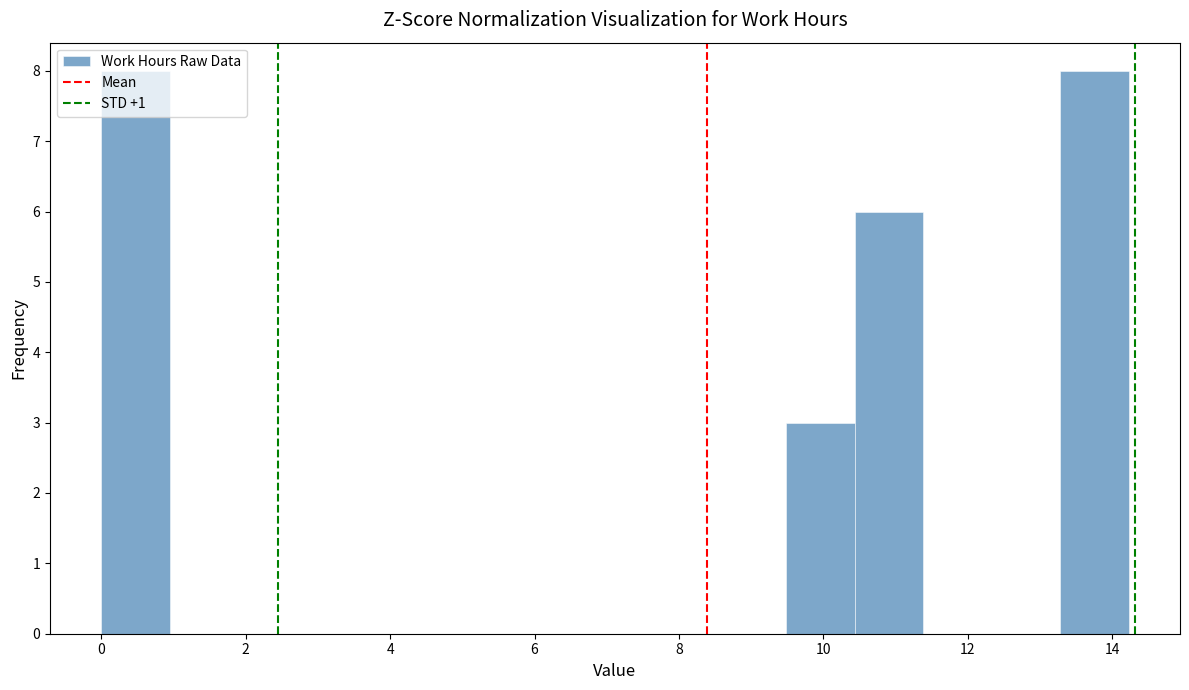

What is the height of the bar covering 9.4 to 10.4 on the x-axis? Neither the bar edges nor the heights are printed on the chart, so give them approximately, as read against the axes.

3